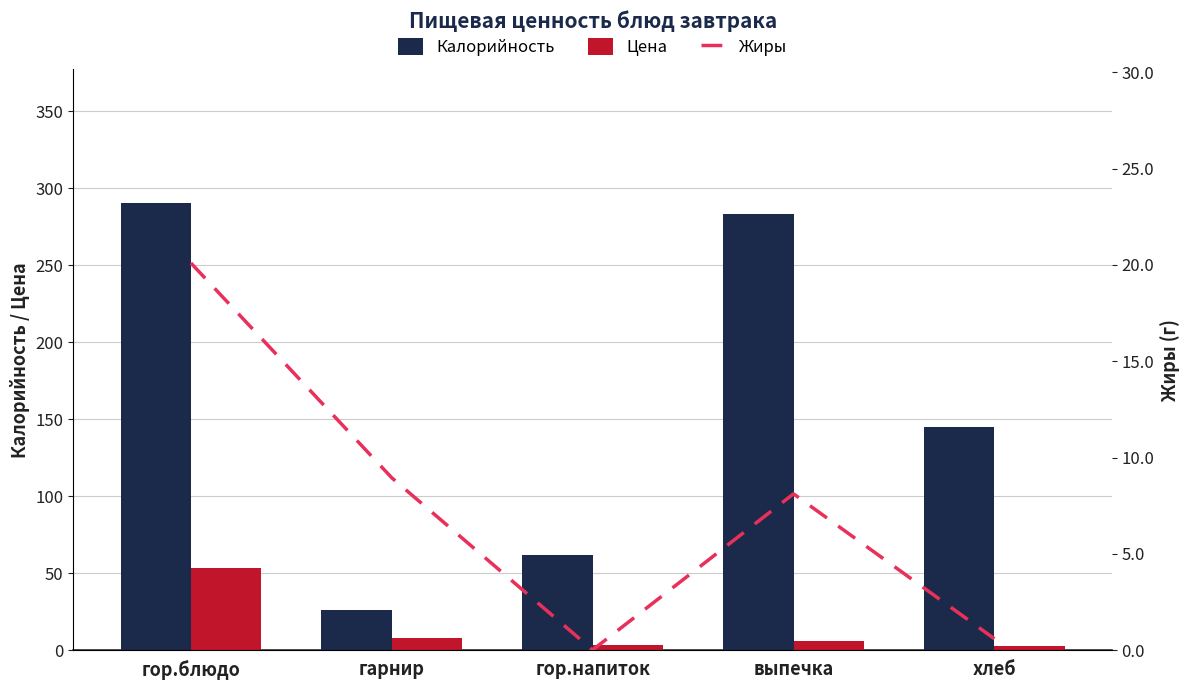

What position from the left is выпечка?

4